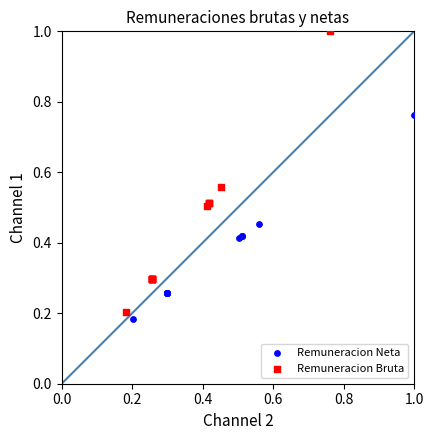

Which series has the widest spread of Y values?

Remuneracion Bruta